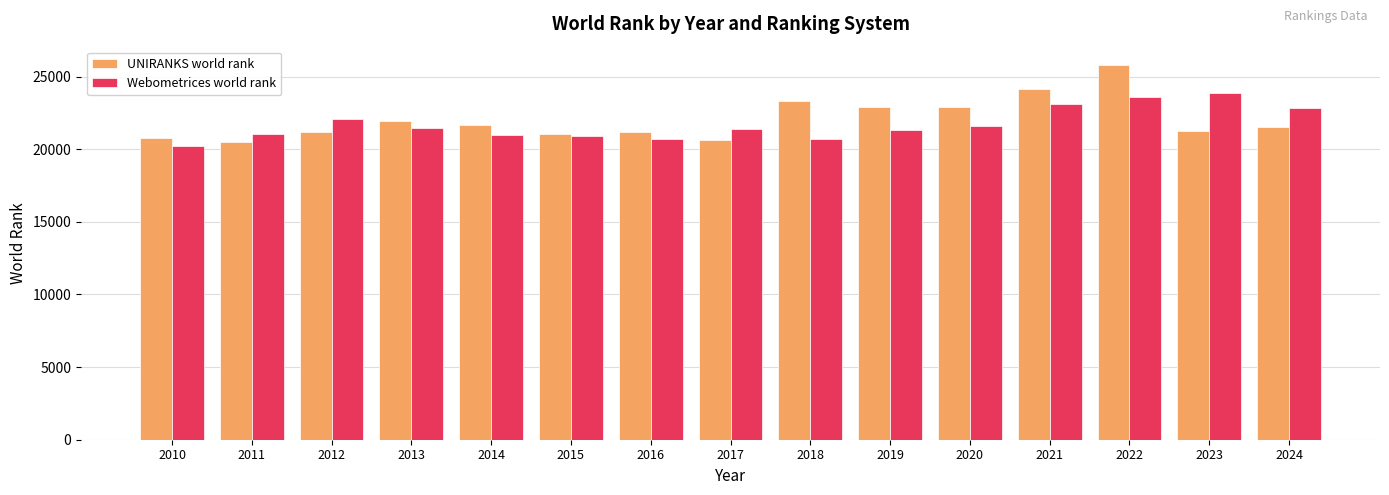

Which series has the largest range (max minus min)?

UNIRANKS world rank